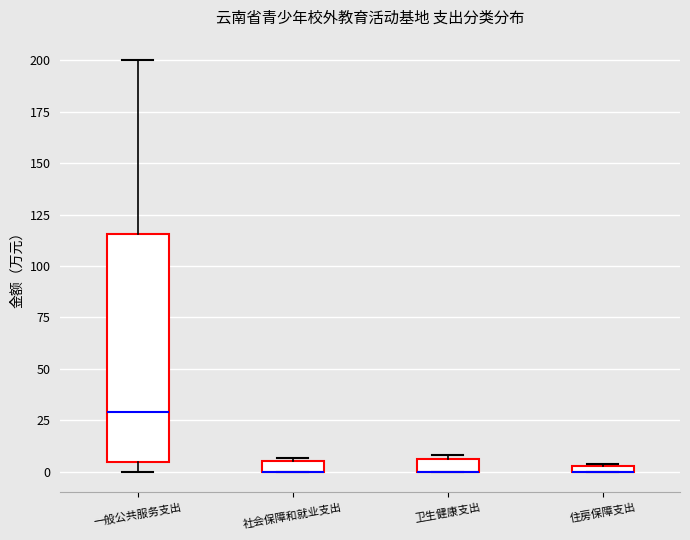

Where is the lower edge of the box for 卫生健康支出 on the y-axis? The values are not printed on the chart, so give them approximately, as read against the axis.

0